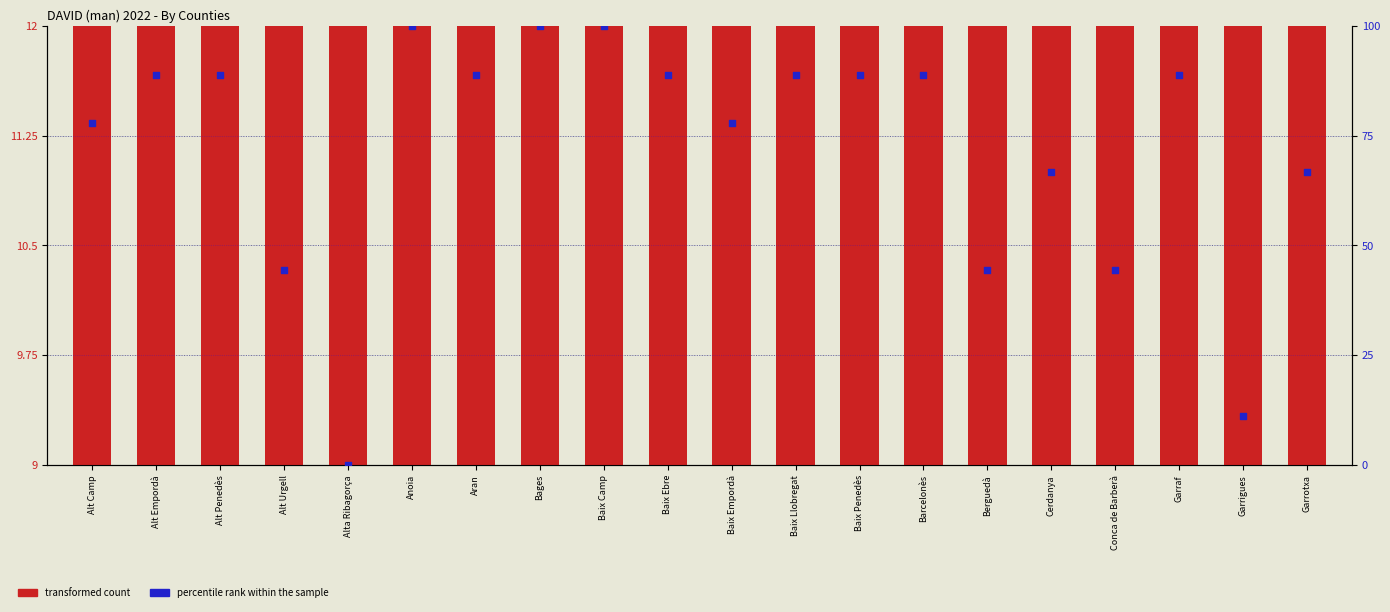

What are all the series names shown in the legend?

transformed count, percentile rank within the sample